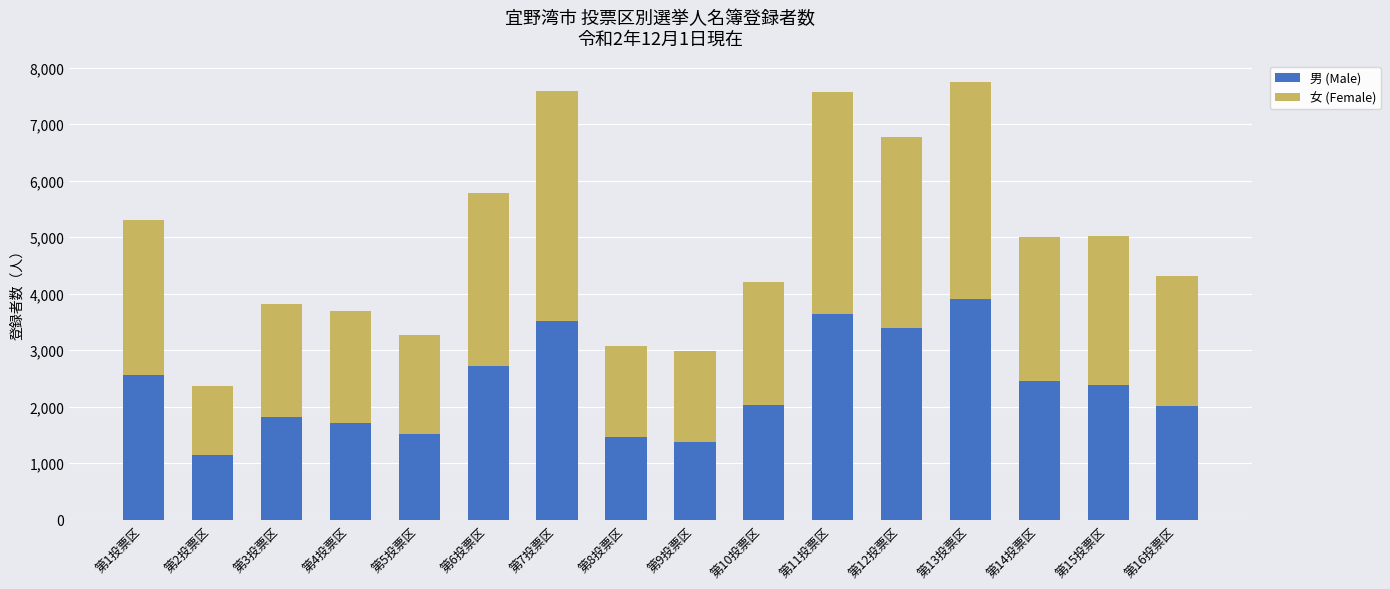

What is the difference between the maximum and minimum values in the 男 (Male) series?

2751